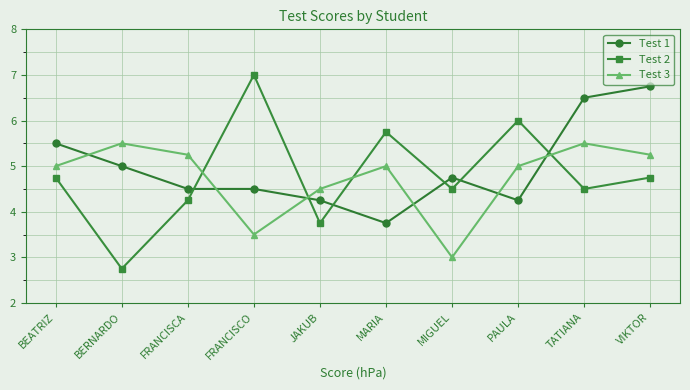

Rank the series at BERNARDO from highest to lowest value.

Test 3, Test 1, Test 2